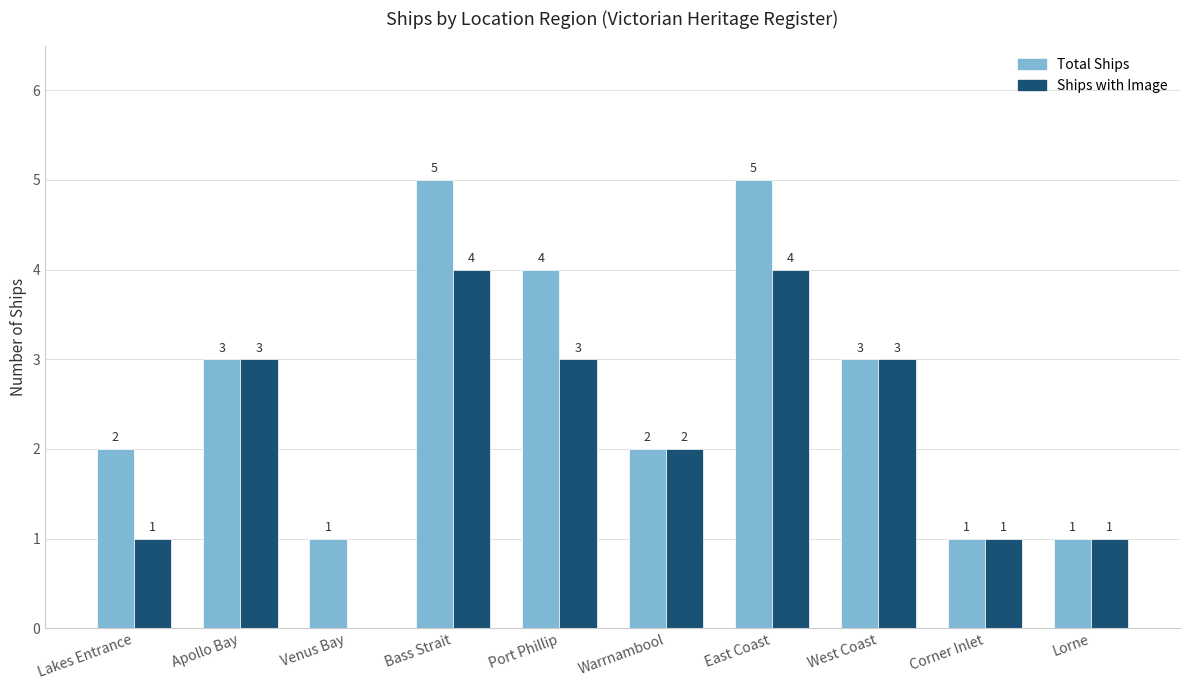

What is the maximum value for Total Ships?

5